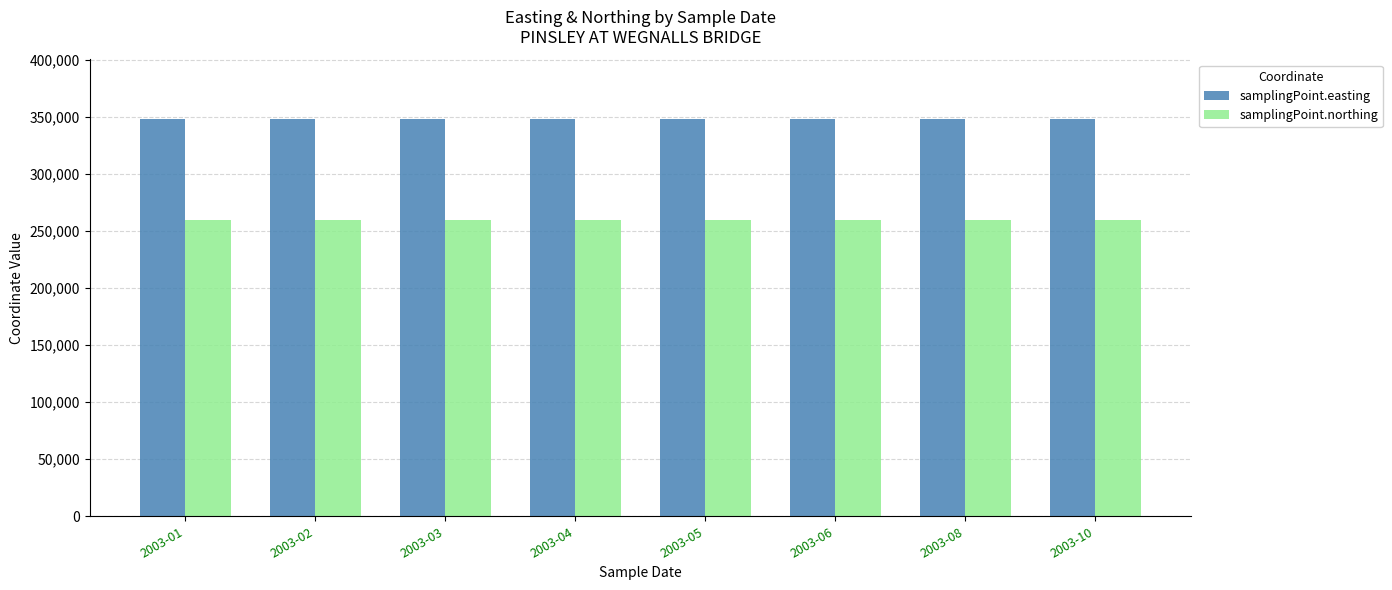

Reading left to right, transcribe all the data shown in this chart.

samplingPoint.easting: 2003-01=348335	2003-02=348335	2003-03=348335	2003-04=348335	2003-05=348335	2003-06=348335	2003-08=348335	2003-10=348335
samplingPoint.northing: 2003-01=259545	2003-02=259545	2003-03=259545	2003-04=259545	2003-05=259545	2003-06=259545	2003-08=259545	2003-10=259545